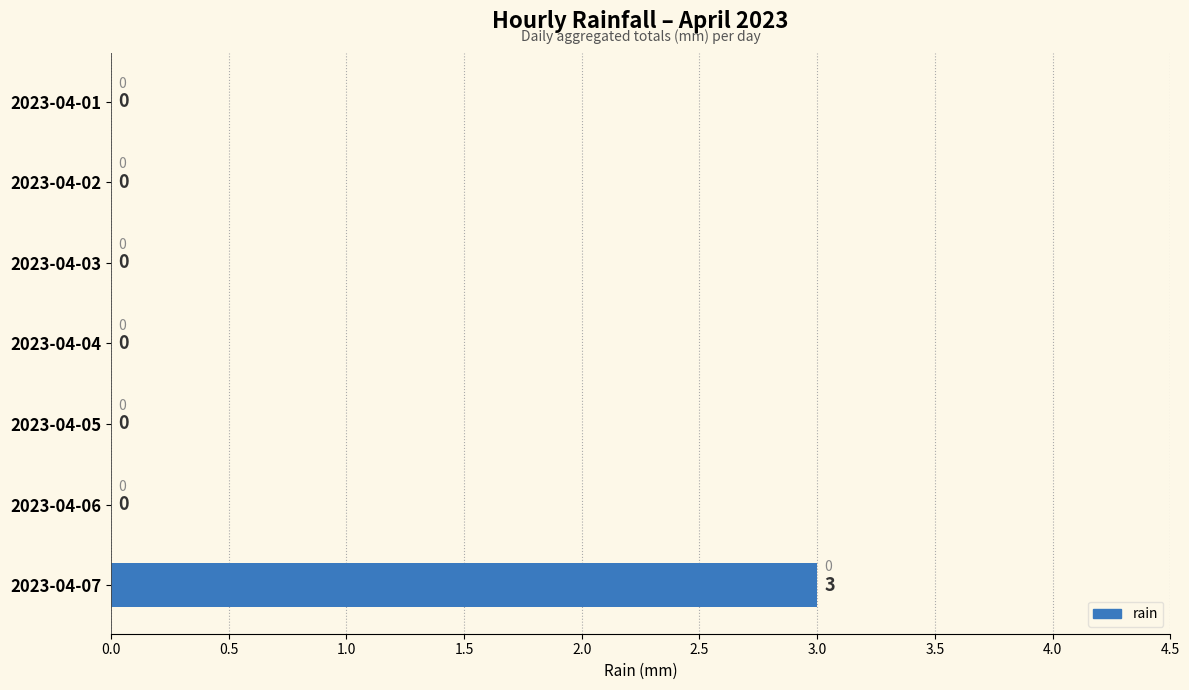

The chart shows a value of -2 at 2023-04-06. True or false?

False